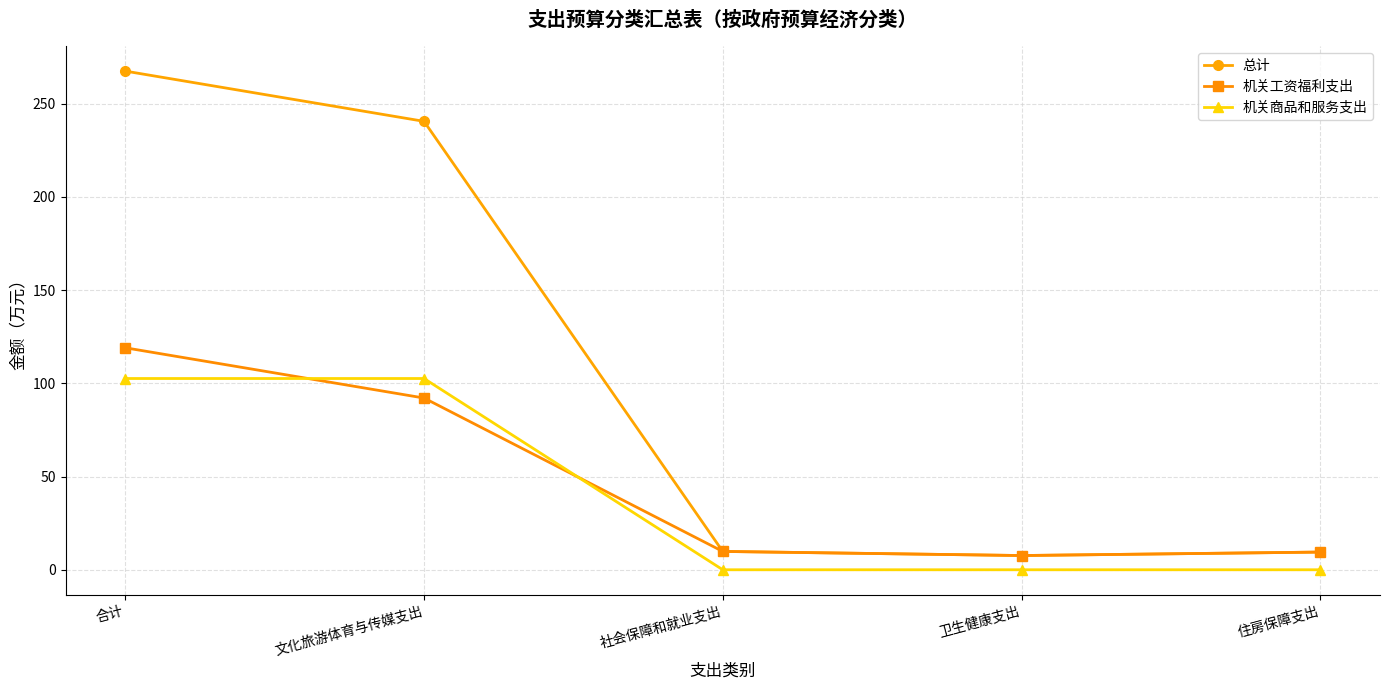

Is the value of 机关商品和服务支出 at 文化旅游体育与传媒支出 greater than the value of 总计 at 合计?

No